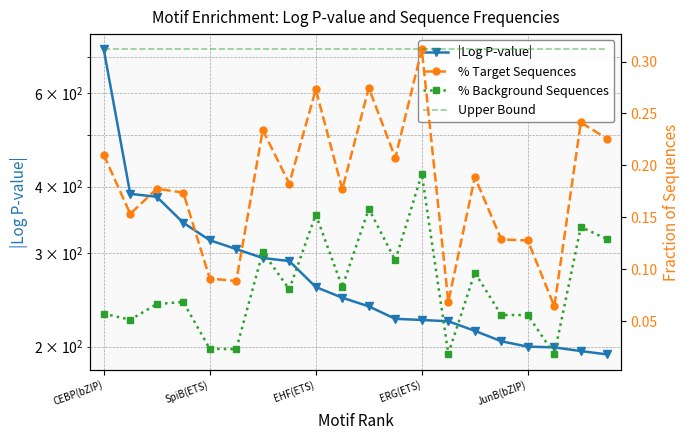

True or false: % Background Sequences and |Log P-value| cross at least once.

False